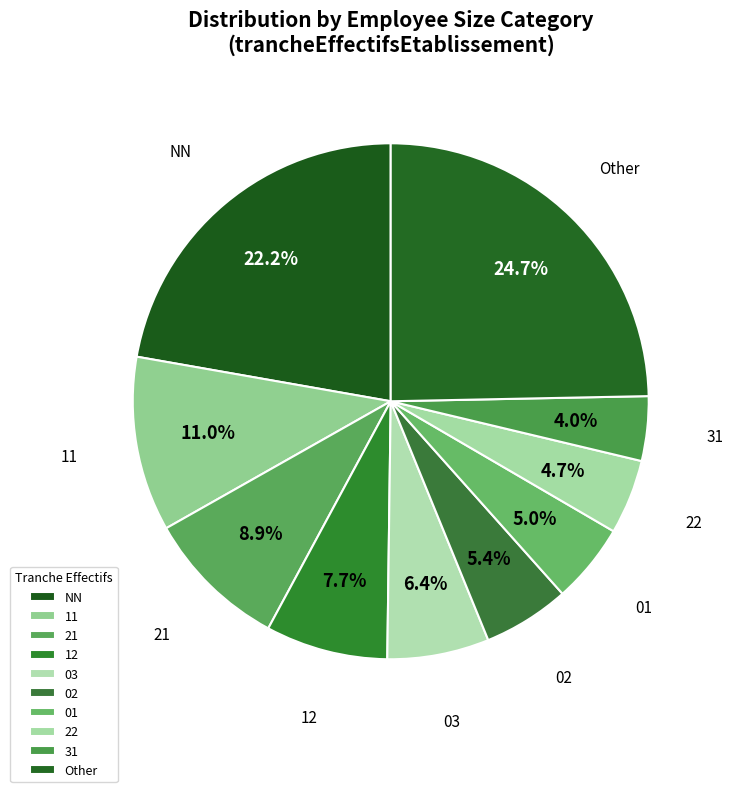

To the nearest percent, what percentage of the pie is Other?

25%